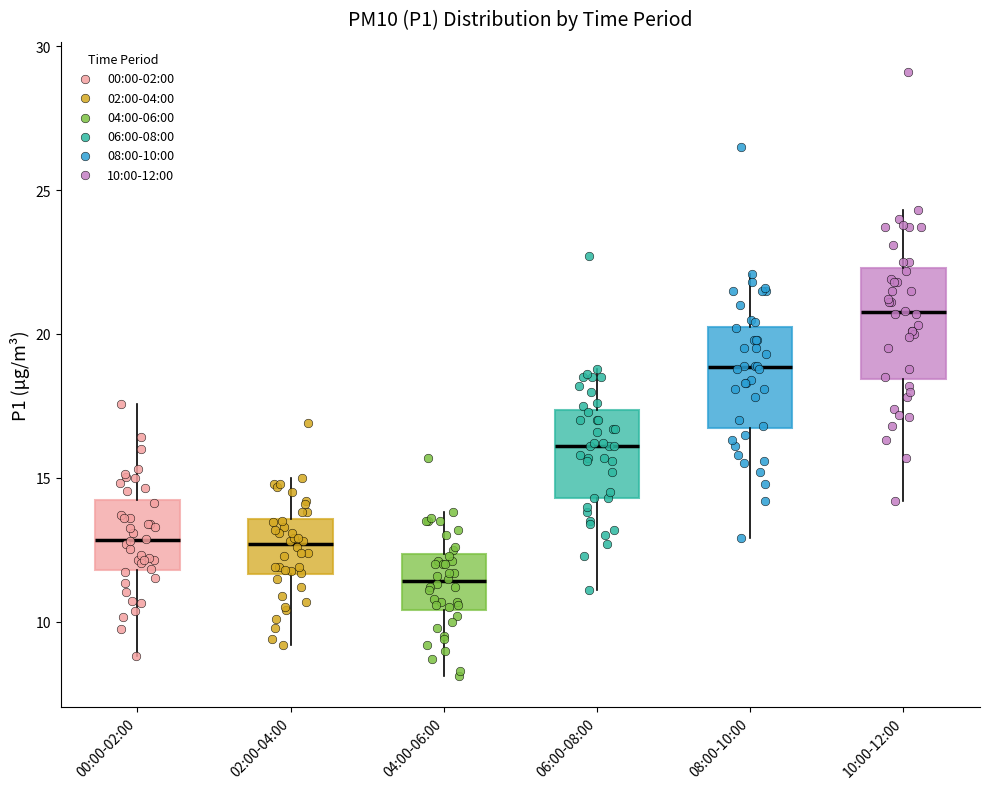

Reading left to right, transcribe this box plot: for each box, give where its median line is, the range the box spans, and where its two whiskers end, as read against the y-axis. The values are not printed on the chart, so give them approximately, as read against the axis.

00:00-02:00: median 13.0, box 12.0 to 14.0, whiskers 9.0 to 17.5
02:00-04:00: median 12.5, box 11.5 to 13.5, whiskers 9.0 to 15.0
04:00-06:00: median 11.5, box 10.5 to 12.5, whiskers 8.0 to 14.0
06:00-08:00: median 16.0, box 14.5 to 17.5, whiskers 11.0 to 19.0
08:00-10:00: median 19.0, box 16.5 to 20.5, whiskers 13.0 to 22.0
10:00-12:00: median 21.0, box 18.5 to 22.5, whiskers 14.0 to 24.5